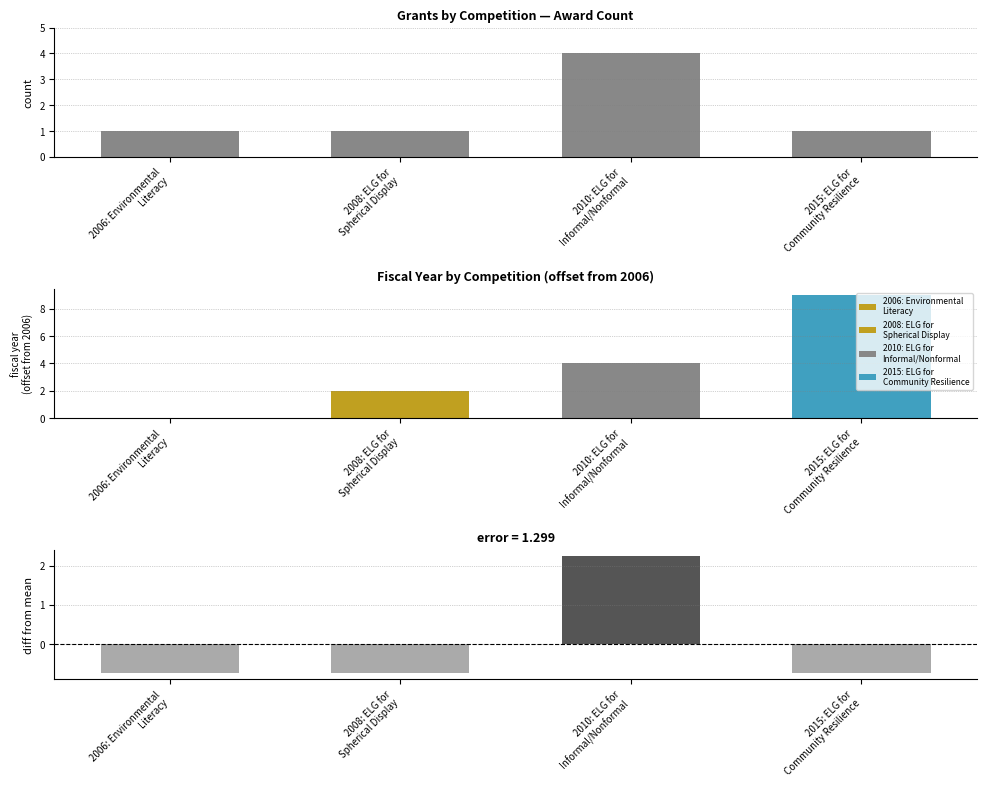

Rank the categories by value from lowest to highest.

2006: Environmental
Literacy, 2008: ELG for
Spherical Display, 2015: ELG for
Community Resilience, 2010: ELG for
Informal/Nonformal